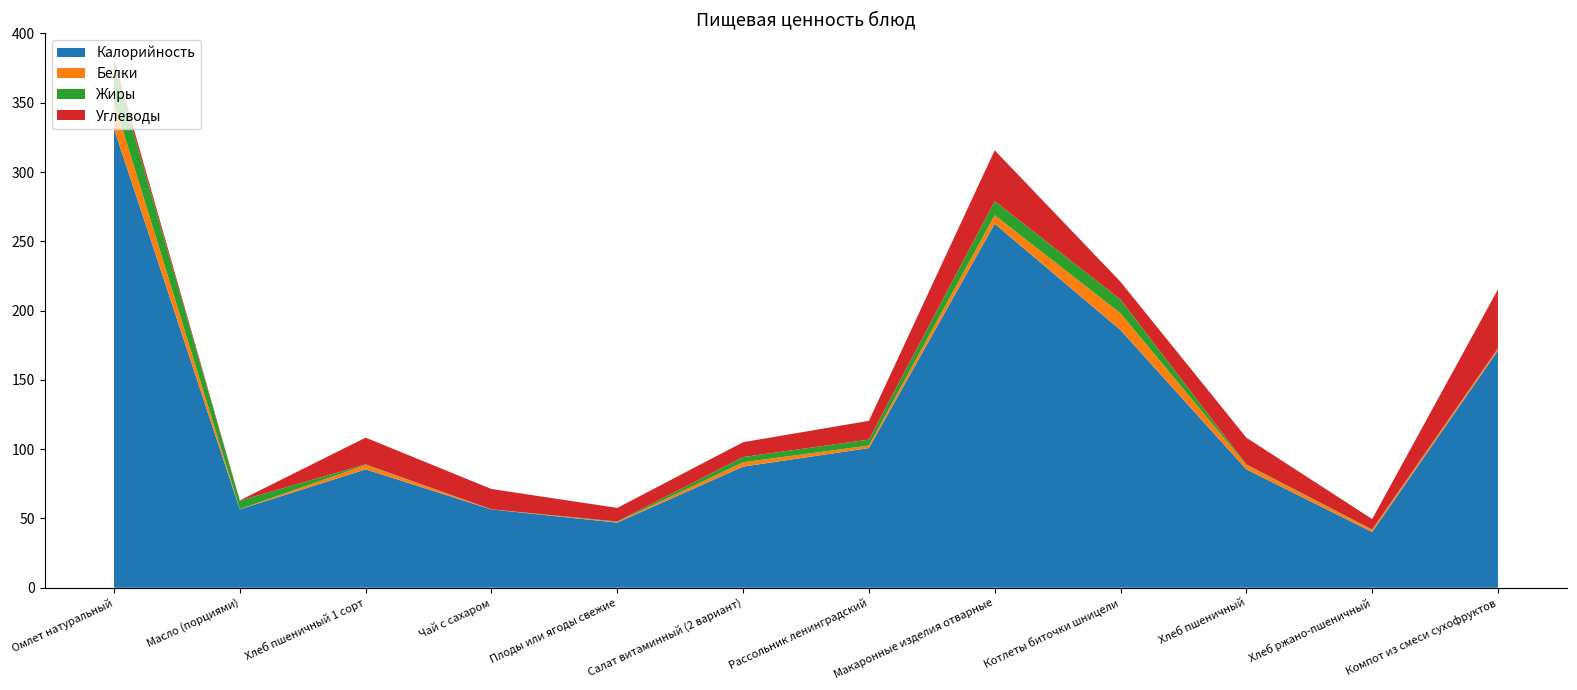

Reading left to right, extract all data points from this chart.

Калорийность: 331.3	56.6	85.4	56.5	47.0	87.4	100.8	262.7	186.0	85.4	40.2	171.2
Белки: 19.6	0.1	3.2	0.1	0.4	3.1	1.8	6.1	12.1	3.2	1.5	1.4
Жиры: 26.4	6.2	0.4	0.0	0.4	3.8	4.3	10.2	9.9	0.4	0.3	0.2
Углеводы: 3.8	0.2	19.3	14.7	9.8	10.7	13.5	36.7	12.8	19.3	7.5	42.5